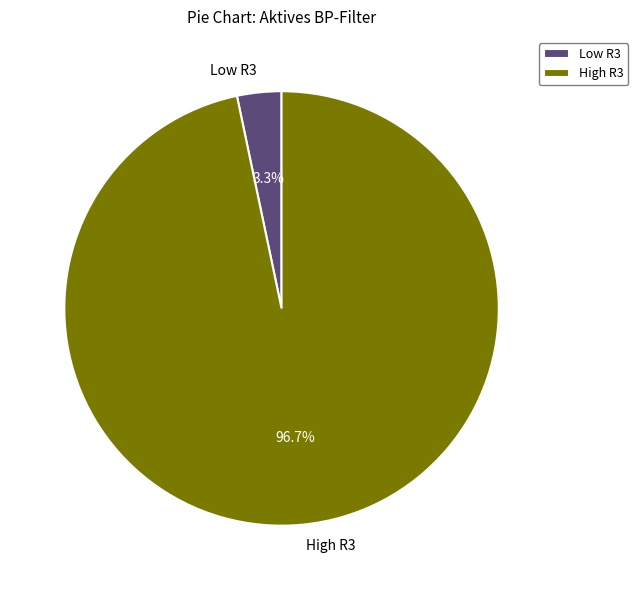

Rank the categories by value from highest to lowest.

High R3, Low R3